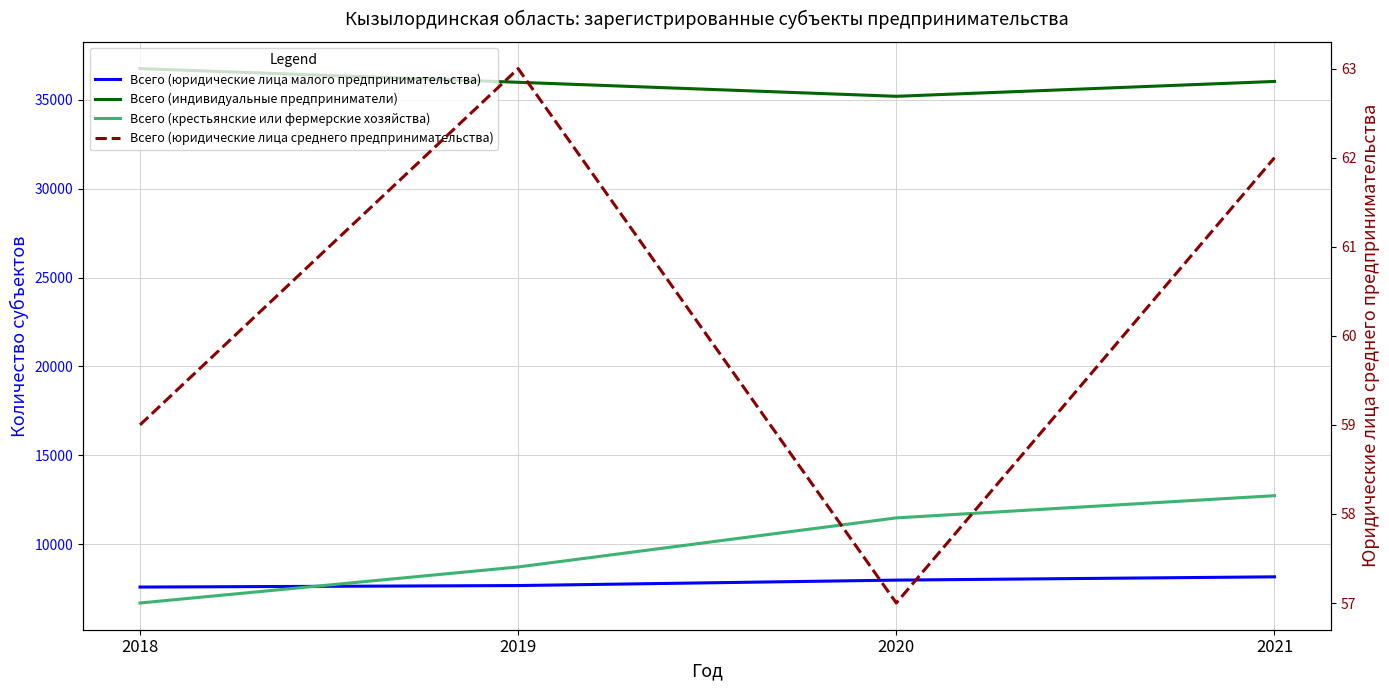

Which series has the largest range (max minus min)?

Всего (крестьянские или фермерские хозяйства)